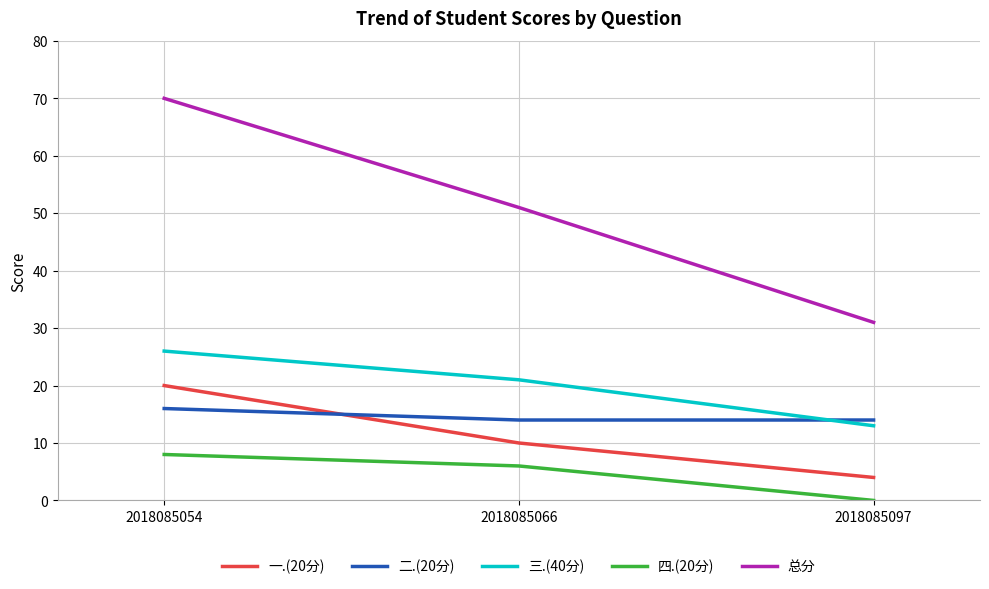

Count the 四.(20分) values in the range 0 to 8.

3